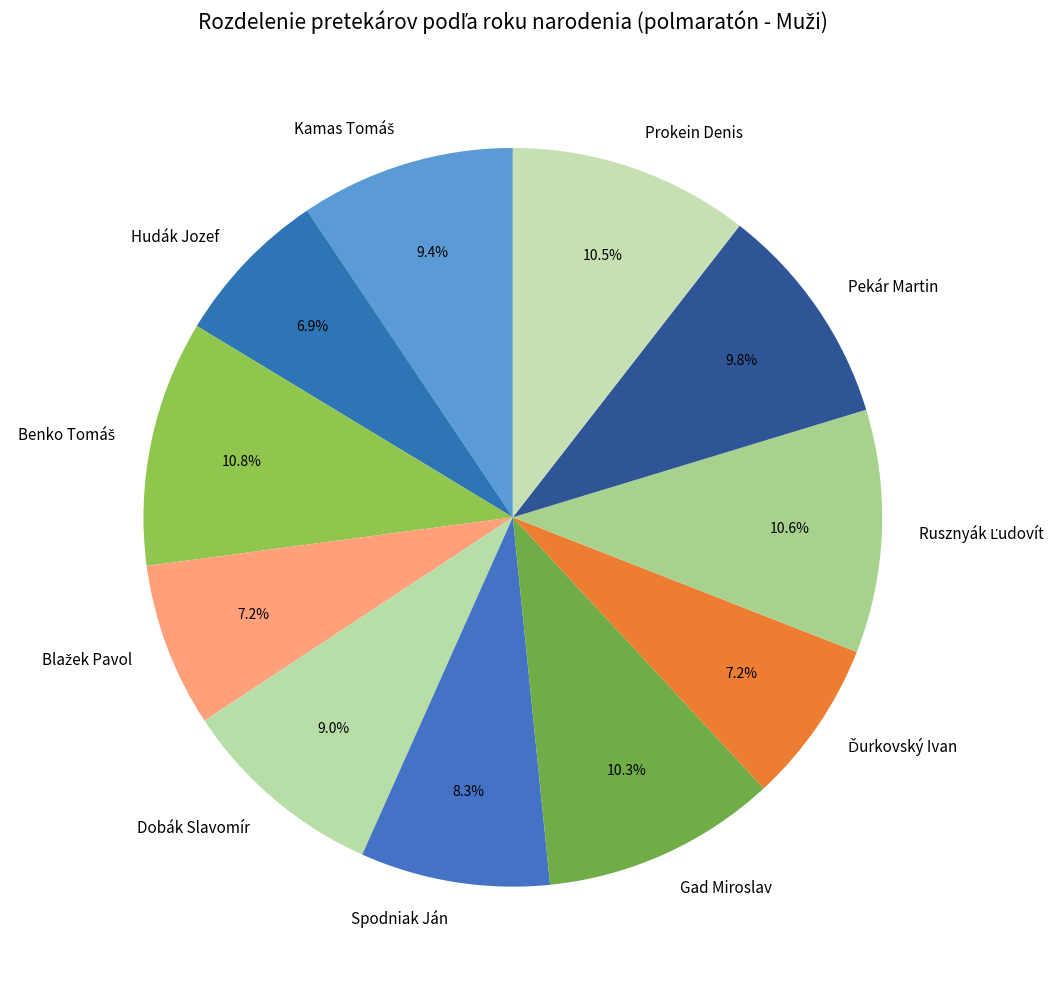

Which has a higher value, Hudák Jozef or Pekár Martin?

Pekár Martin